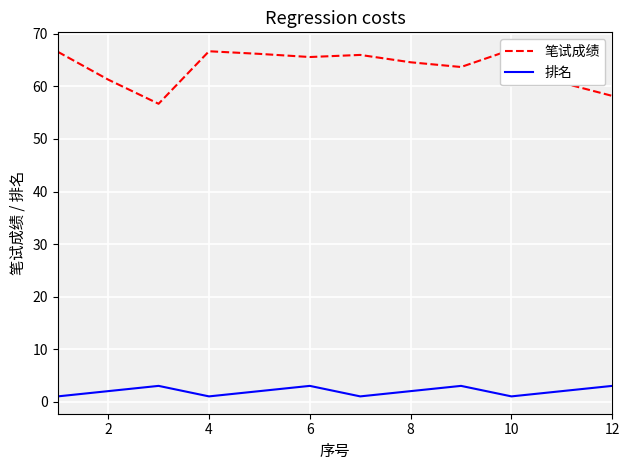

How many data points in 排名 are above 2?

4